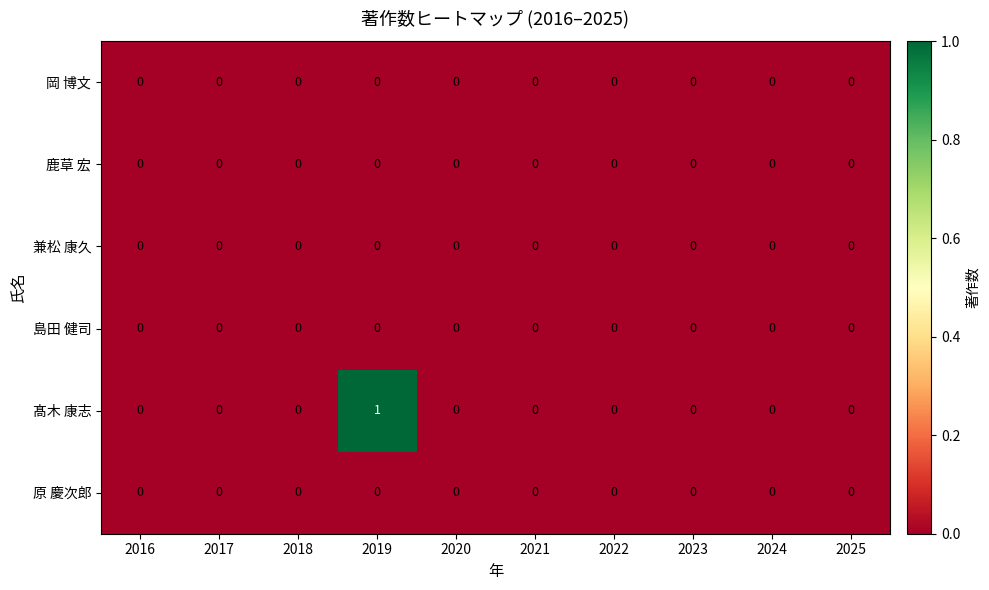

Is it true that 岡 博文 equals 0 at 2024?

True